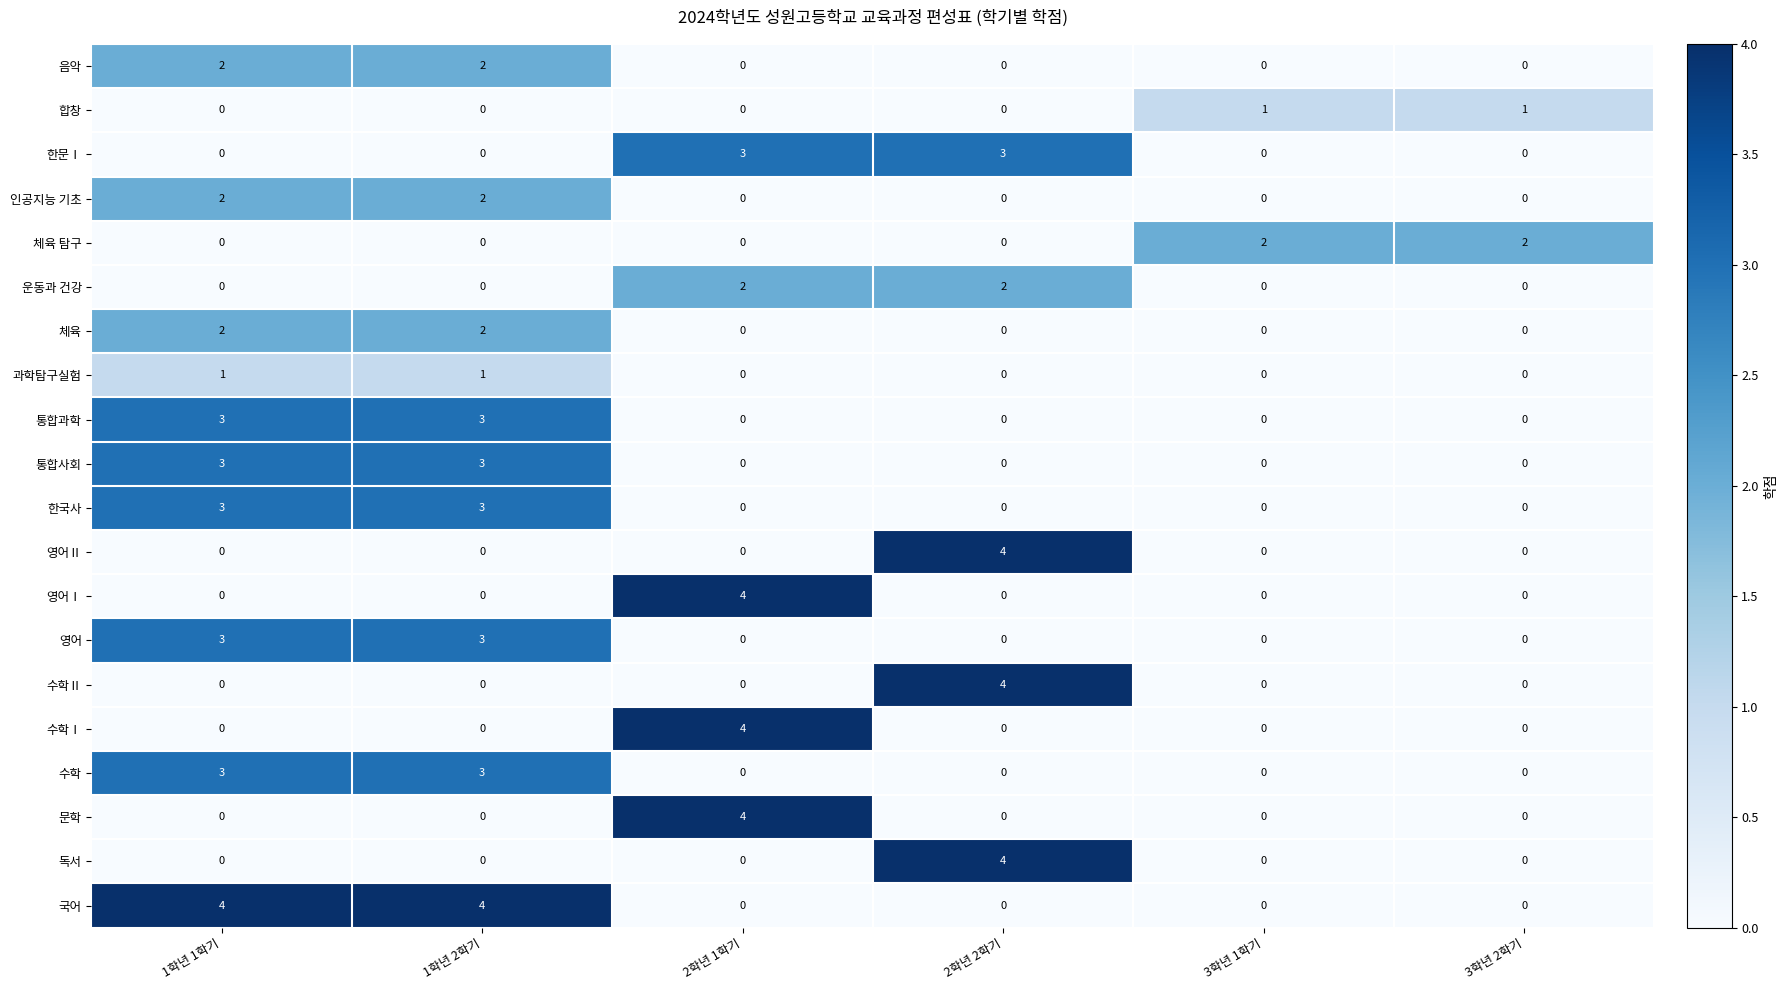

Which series has the largest total across all categories?

국어